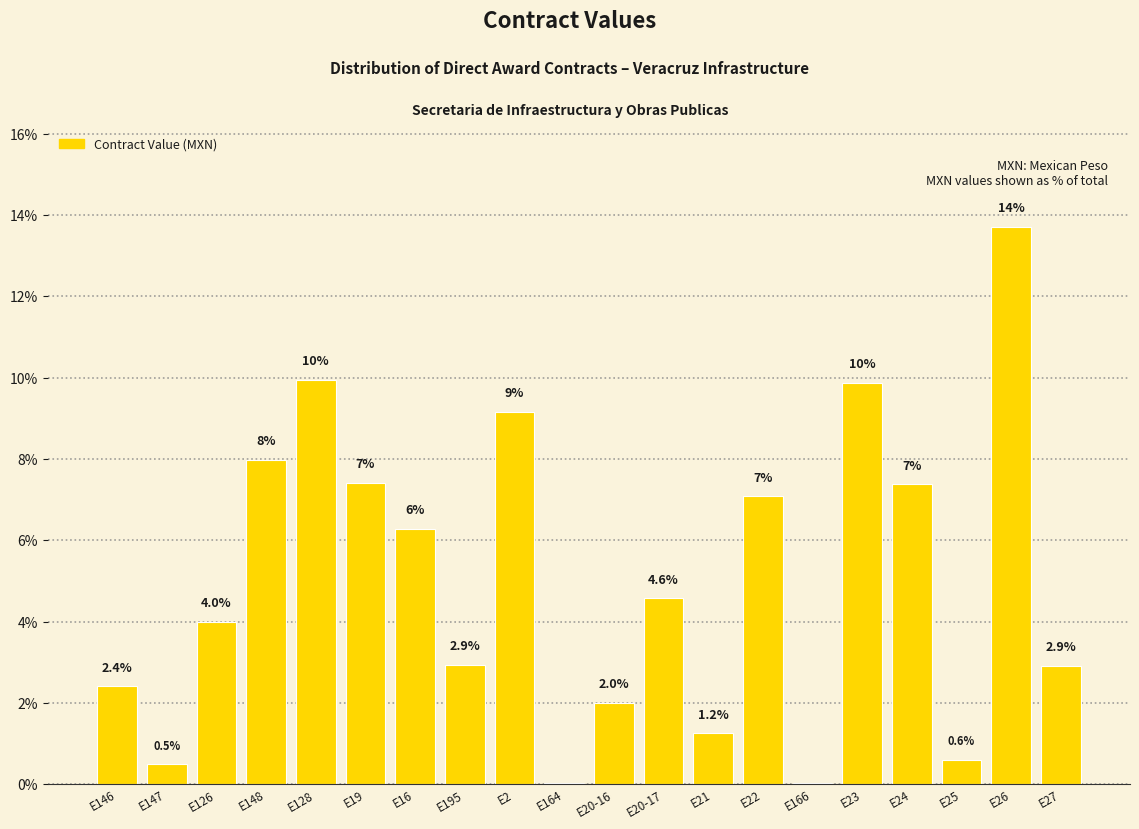

Which label corresponds to the largest value in the chart?

E26